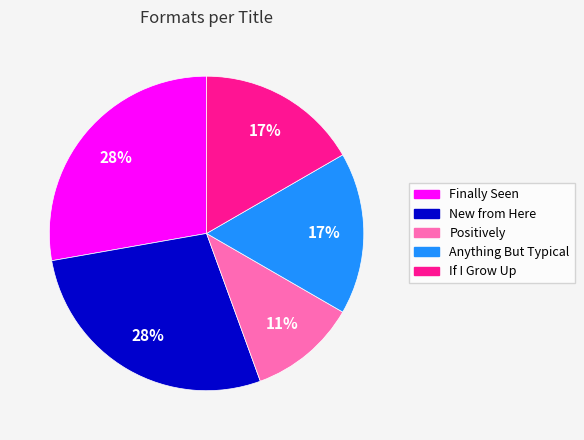

Is it true that New from Here is 13% of the pie?

False